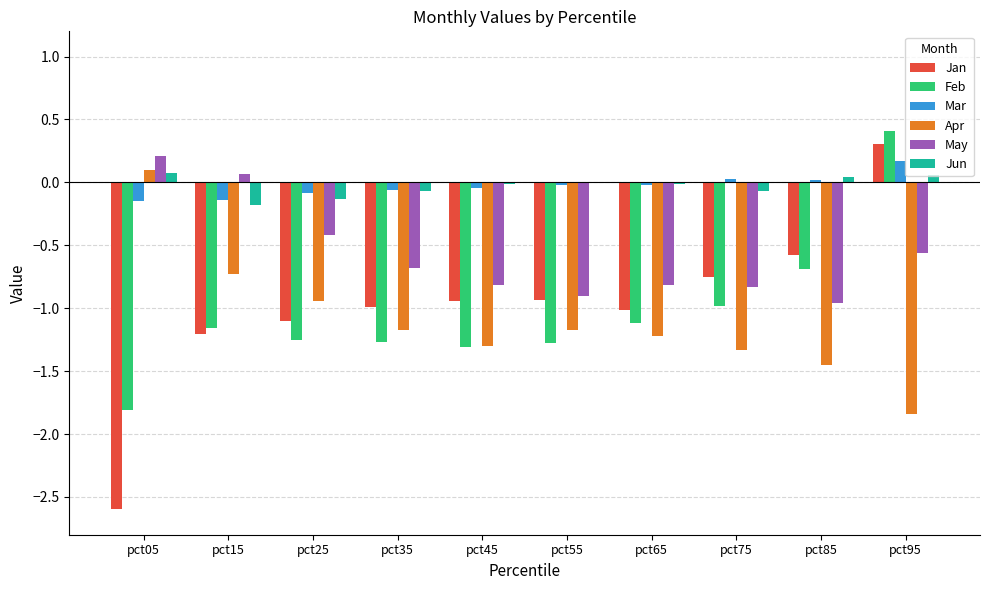

Which category has the highest value across all series?

pct95